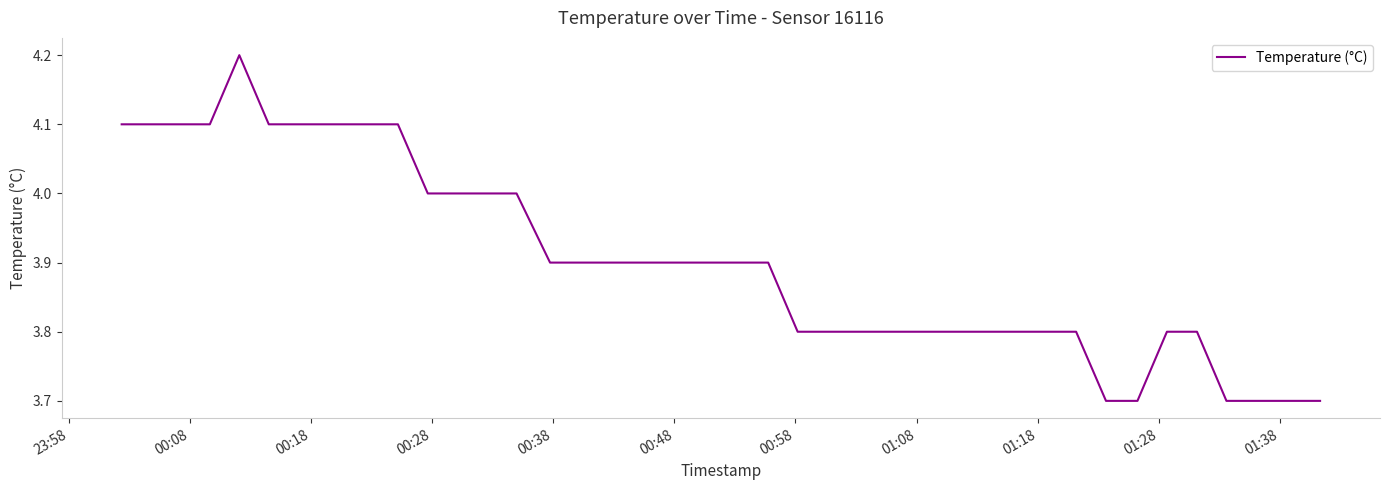

What is the maximum value shown in the chart?

4.2